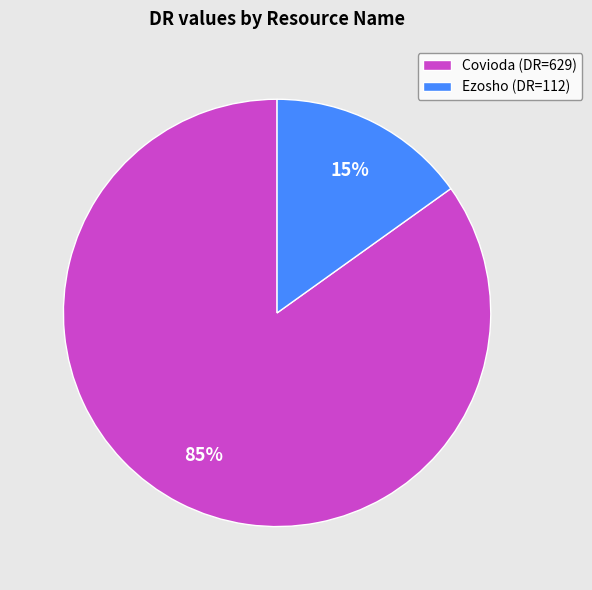

To the nearest percent, what percentage of the pie is Covioda?

85%